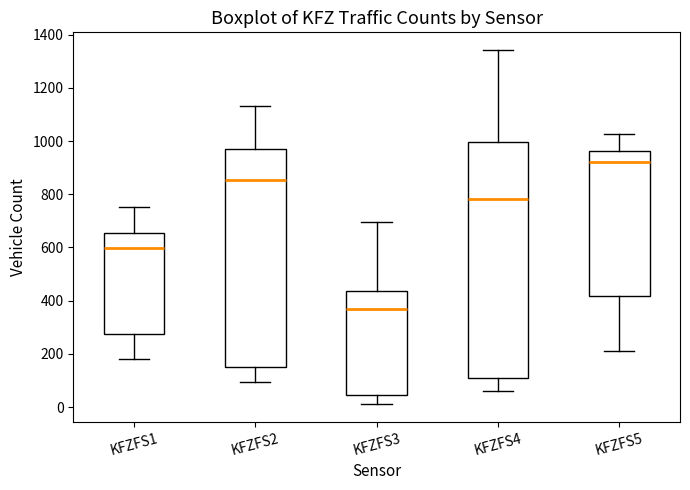

Reading left to right, read every box against the y-axis: the position of its median line, the range the box covers, and the ends of its whiskers. The values are not printed on the chart, so give them approximately, as read against the axis.

KFZFS1: median 600, box 280 to 660, whiskers 180 to 760
KFZFS2: median 860, box 160 to 980, whiskers 100 to 1140
KFZFS3: median 360, box 40 to 440, whiskers 20 to 700
KFZFS4: median 780, box 100 to 1000, whiskers 60 to 1340
KFZFS5: median 920, box 420 to 960, whiskers 220 to 1020